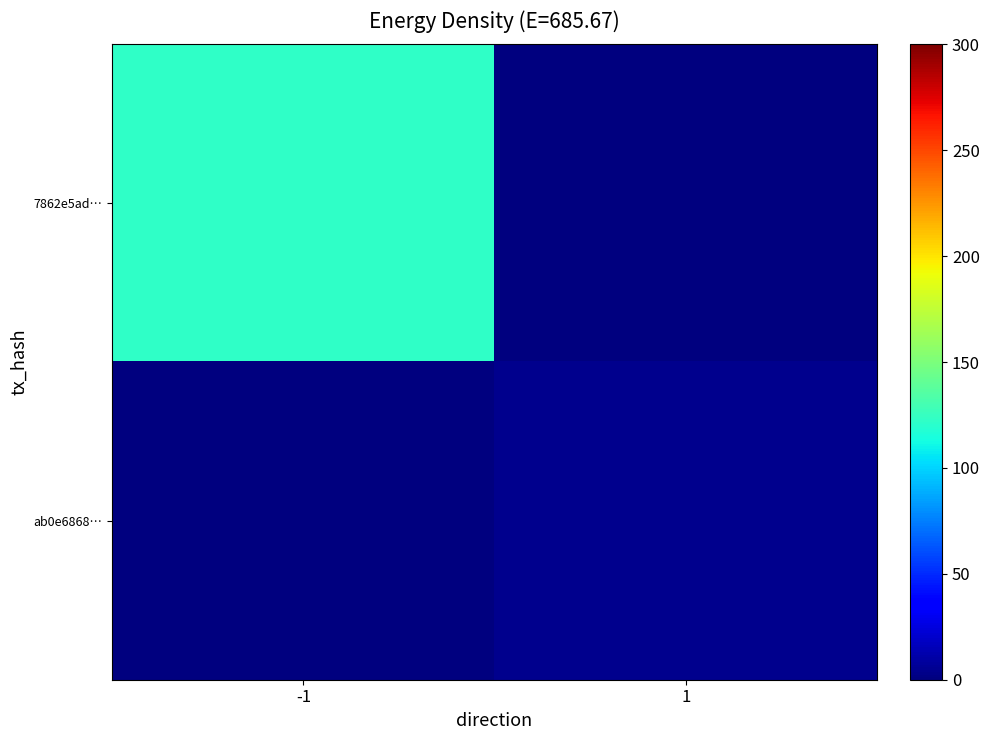

At 1, list the series in order from smallest to largest.

7862e5ad…, ab0e6868…